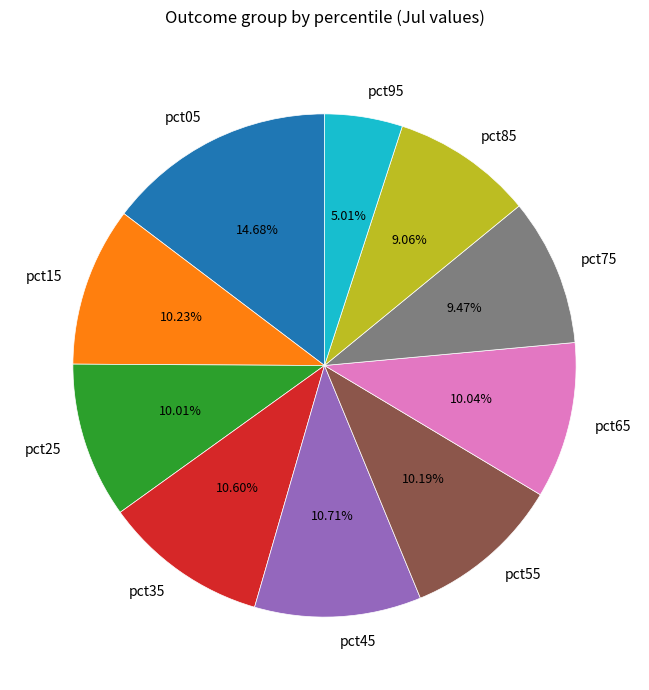

What portion of the pie excludes pct75?

90.5%